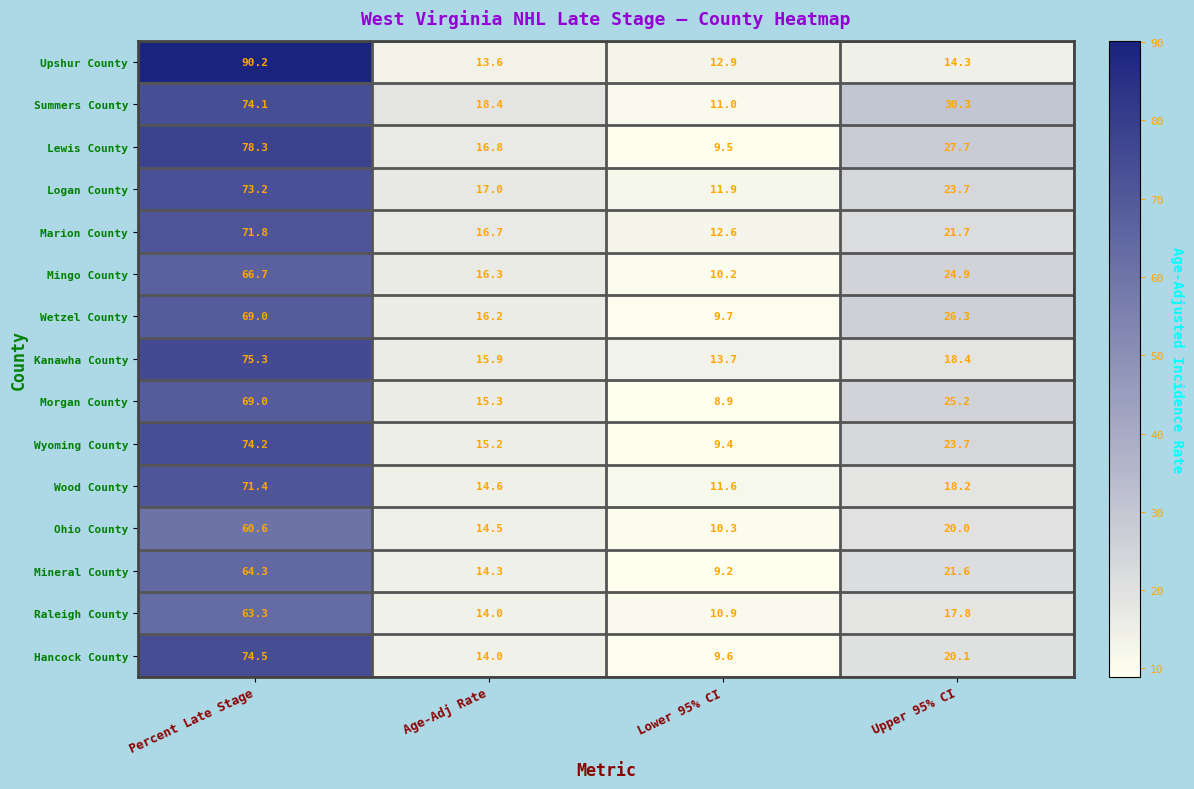

What is the difference between the highest and lowest values at Upper 95% CI?

16.0